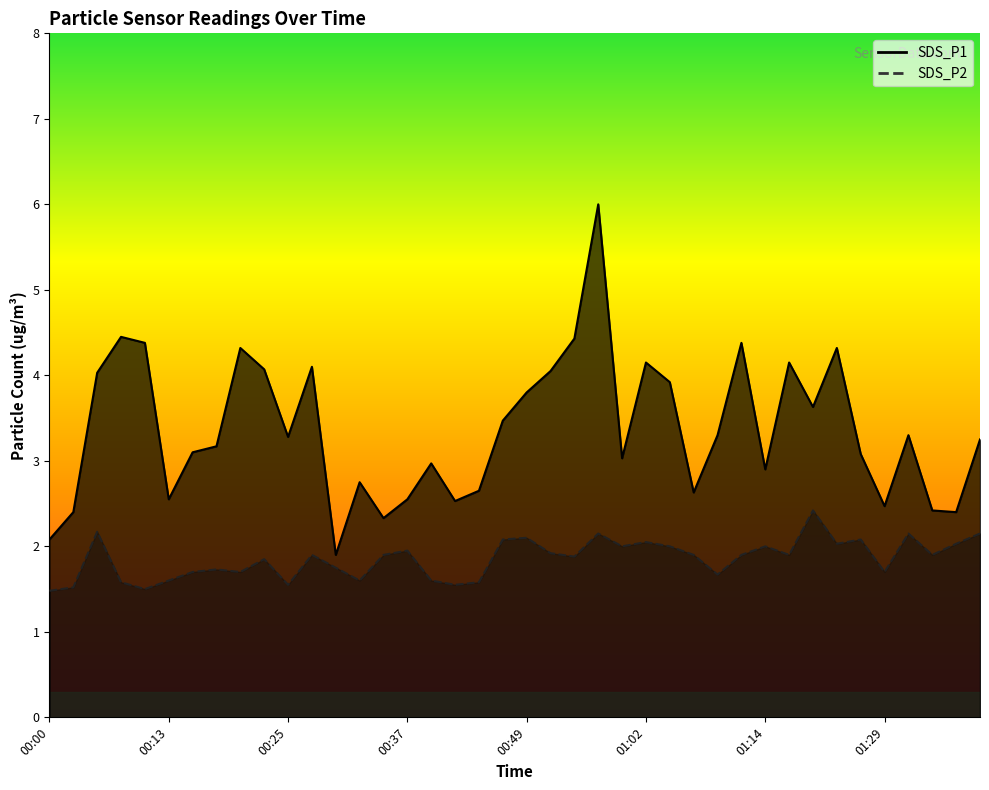

Does the chart have visible grid lines?

No